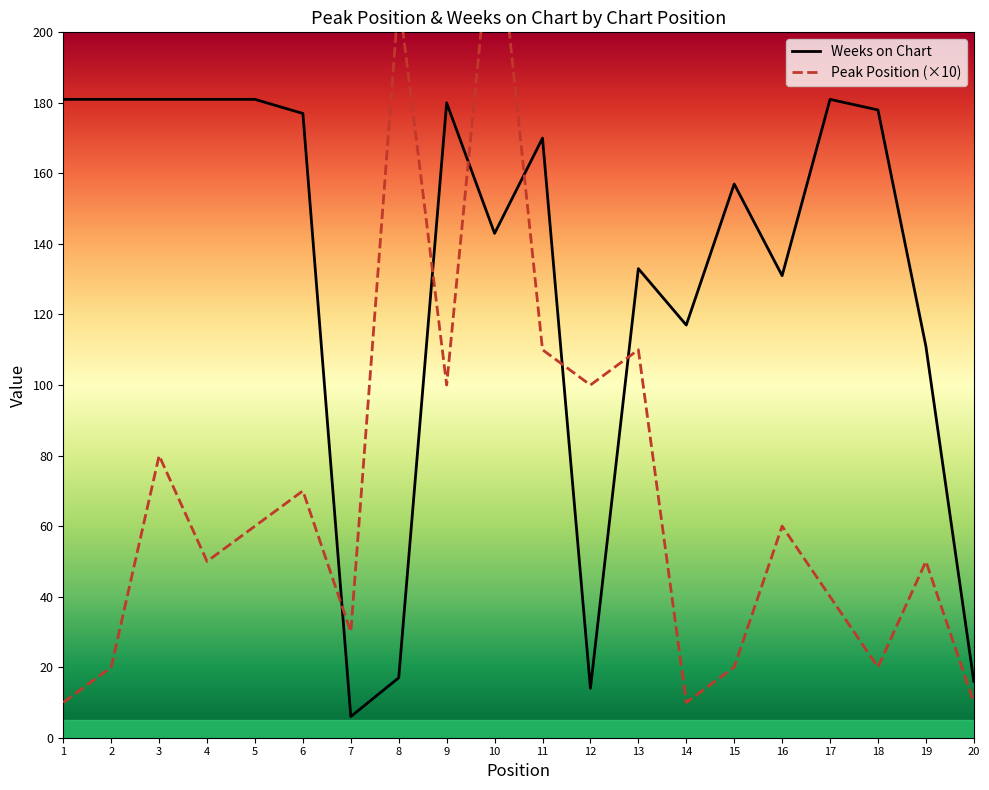

What is the value of the Peak Position point at the 6th from the left?

70